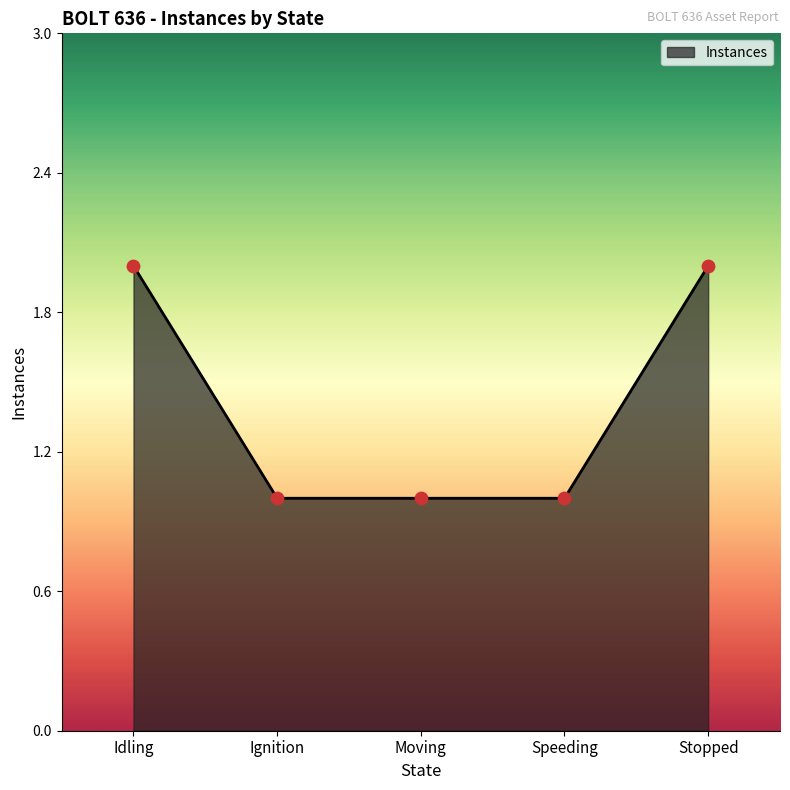

What is the ratio of the value at Speeding to the value at Idling?

0.5